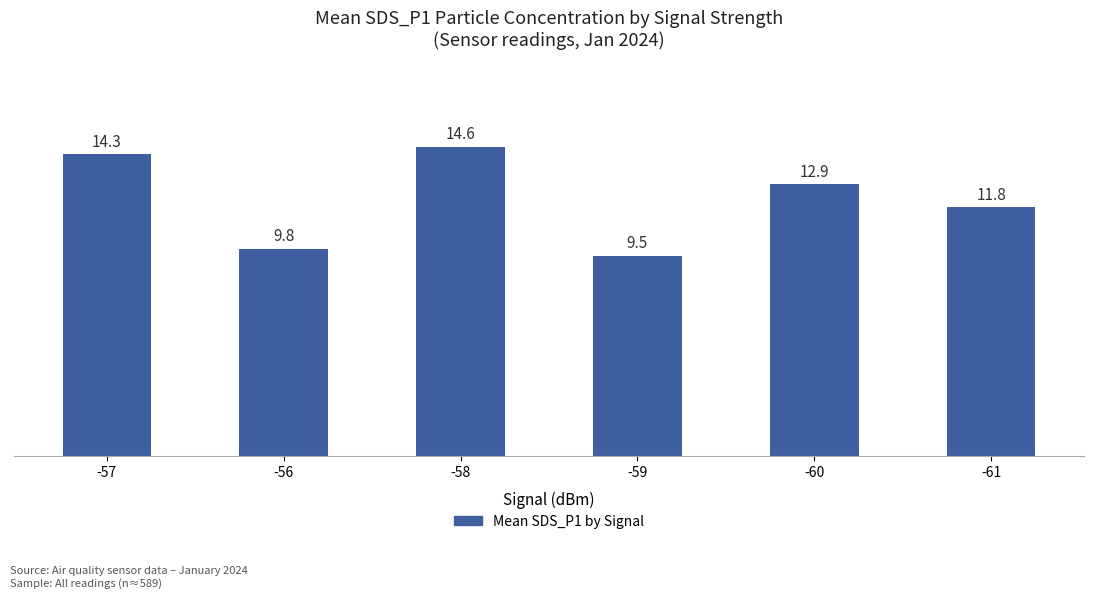

What is the smallest value displayed?

9.5